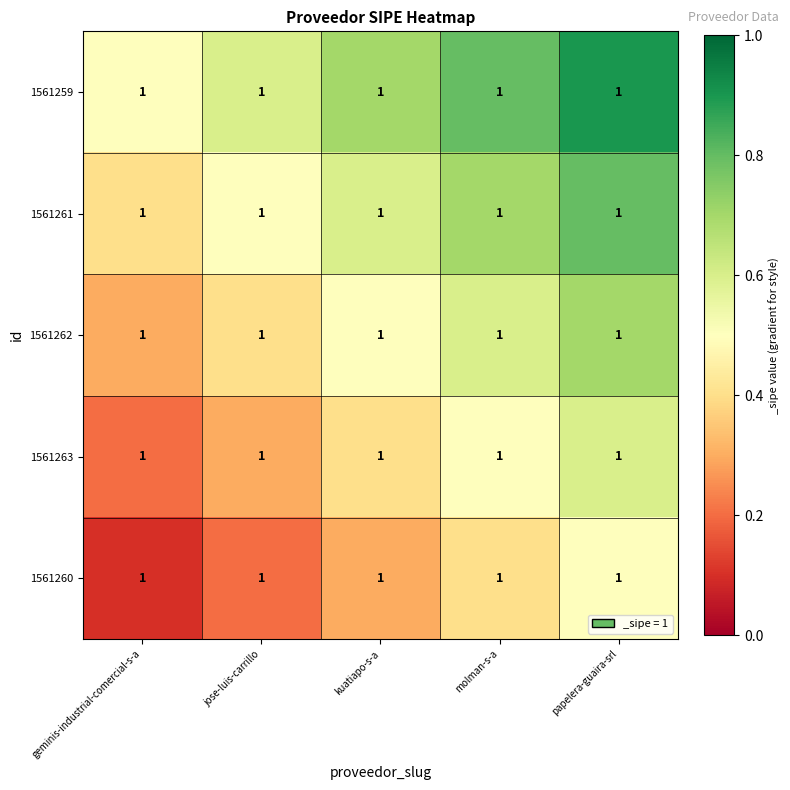

List the series in order of their overall mean, highest first.

1561259, 1561261, 1561262, 1561263, 1561260